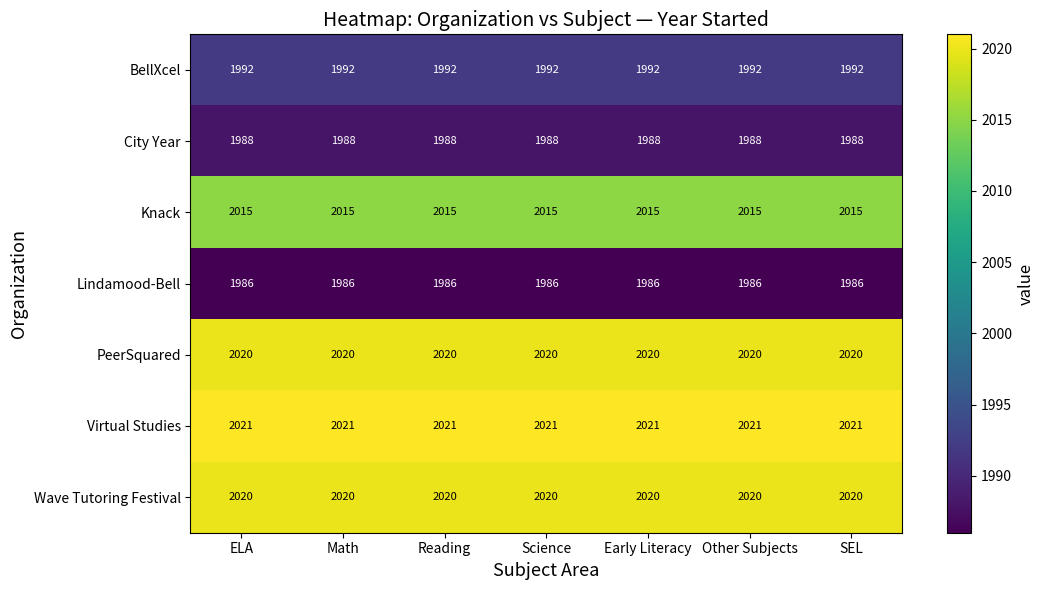

What is the spread (max minus min) of values at Science?

35